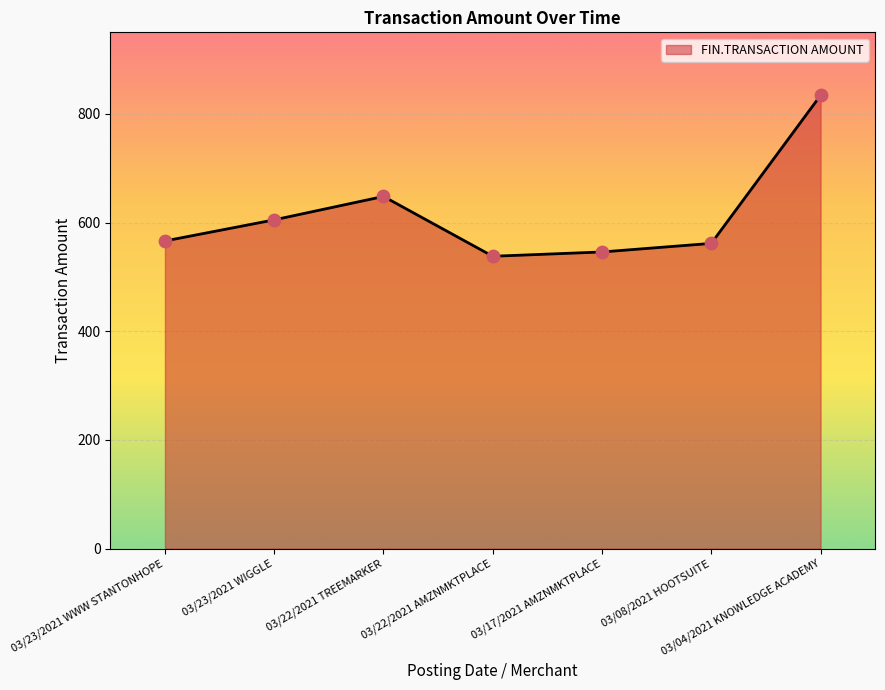

What is the change in value from 03/22/2021 TREEMARKER to 03/22/2021 AMZNMKTPLACE?

-110.1